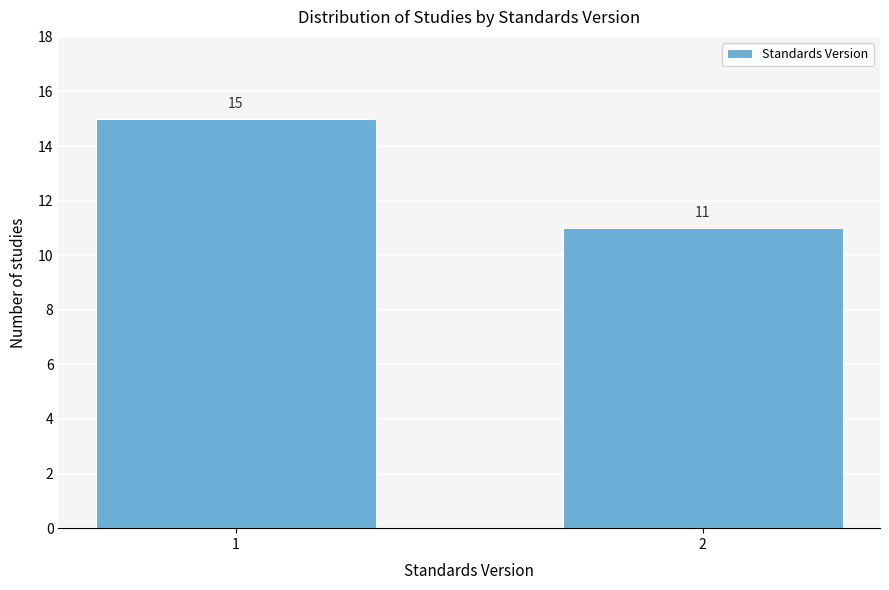

Reading left to right, extract all data points from this chart.

15	11